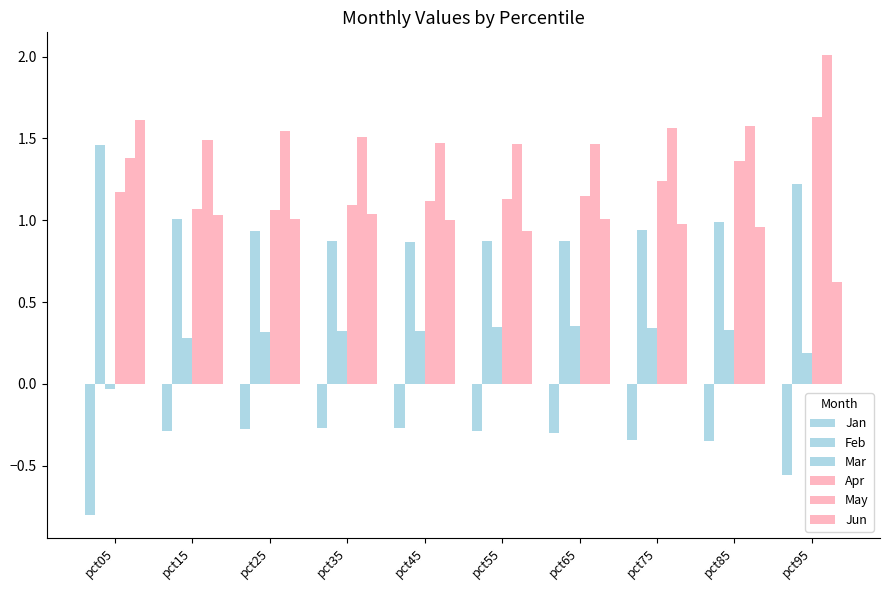

How many bars are there in total?

60